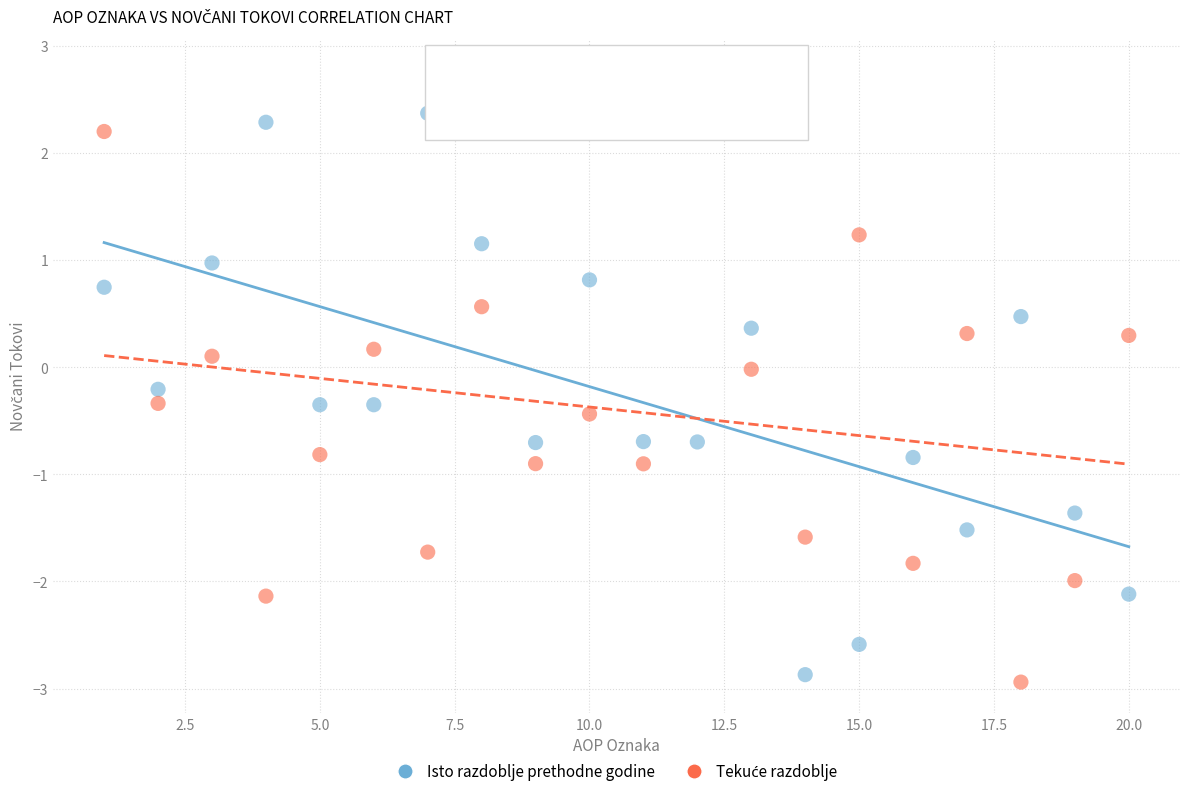

What is the X range (max minus min) for the scatter plot?

19.0